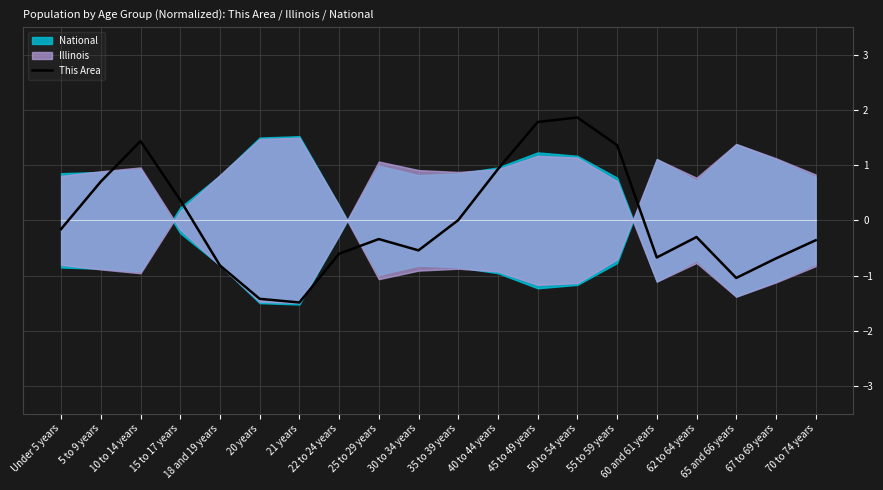

How many values exceed 0?

8